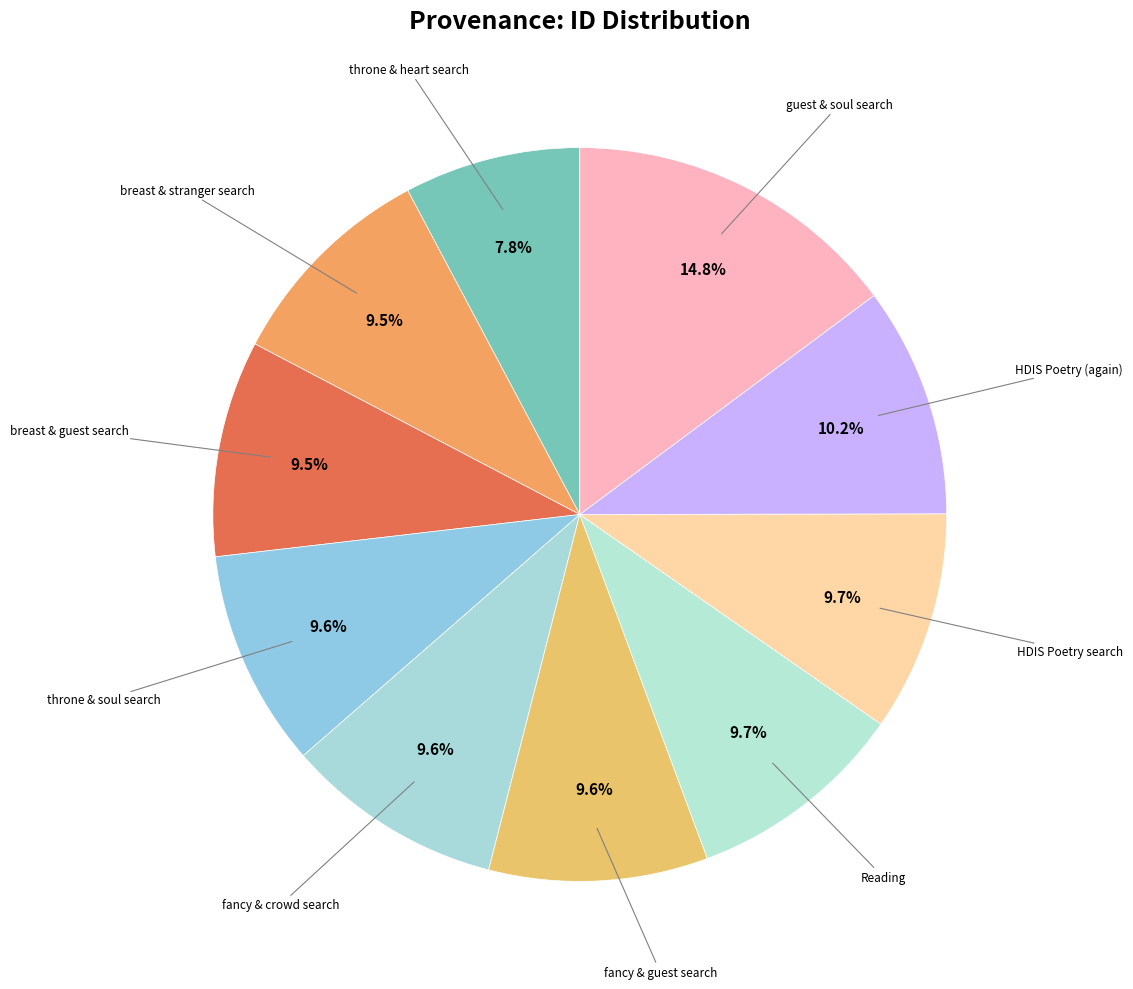

How many segments does this pie chart have?

10